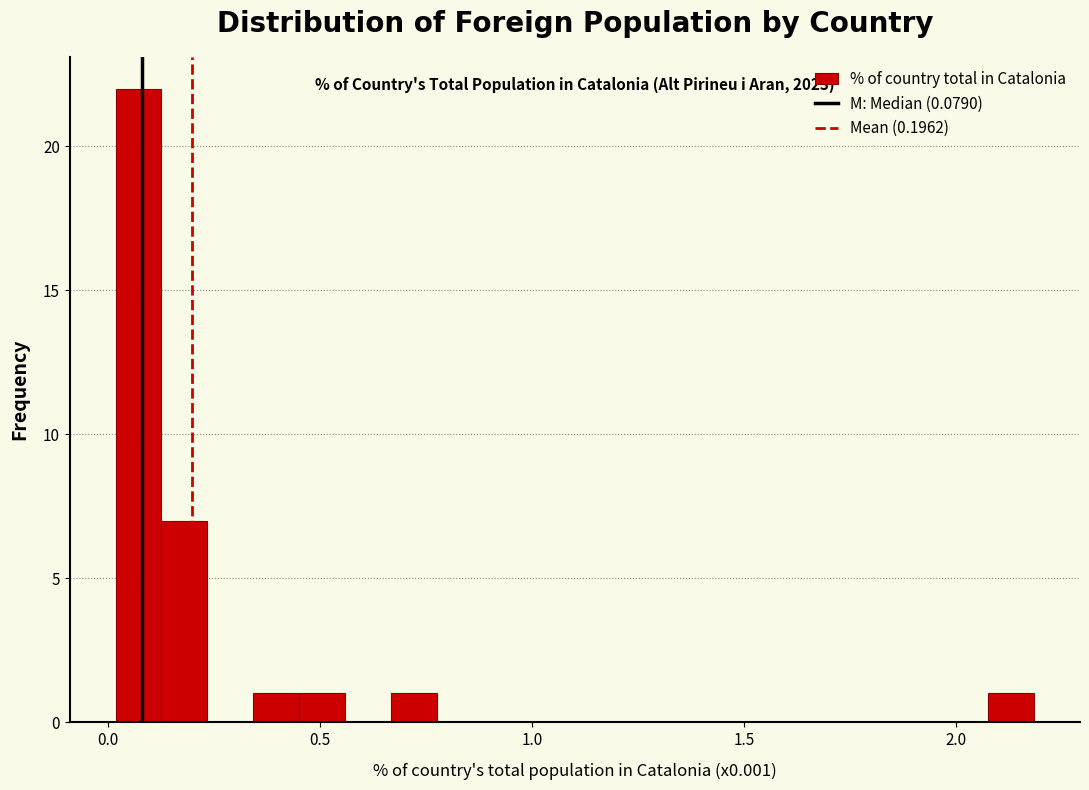

Read against the x-axis, roughly where is the centre of the tallest bar?

0.05